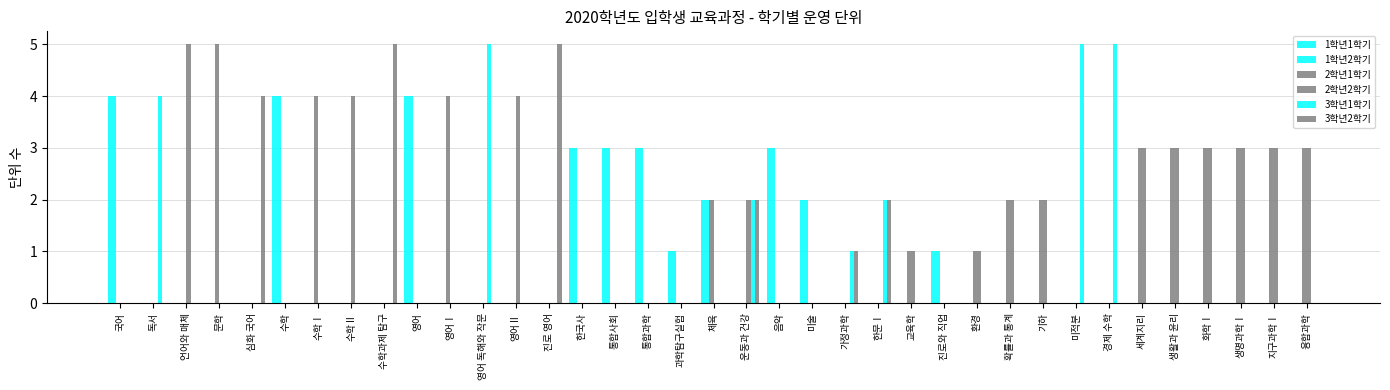

How many distinct data groups are displayed?

6